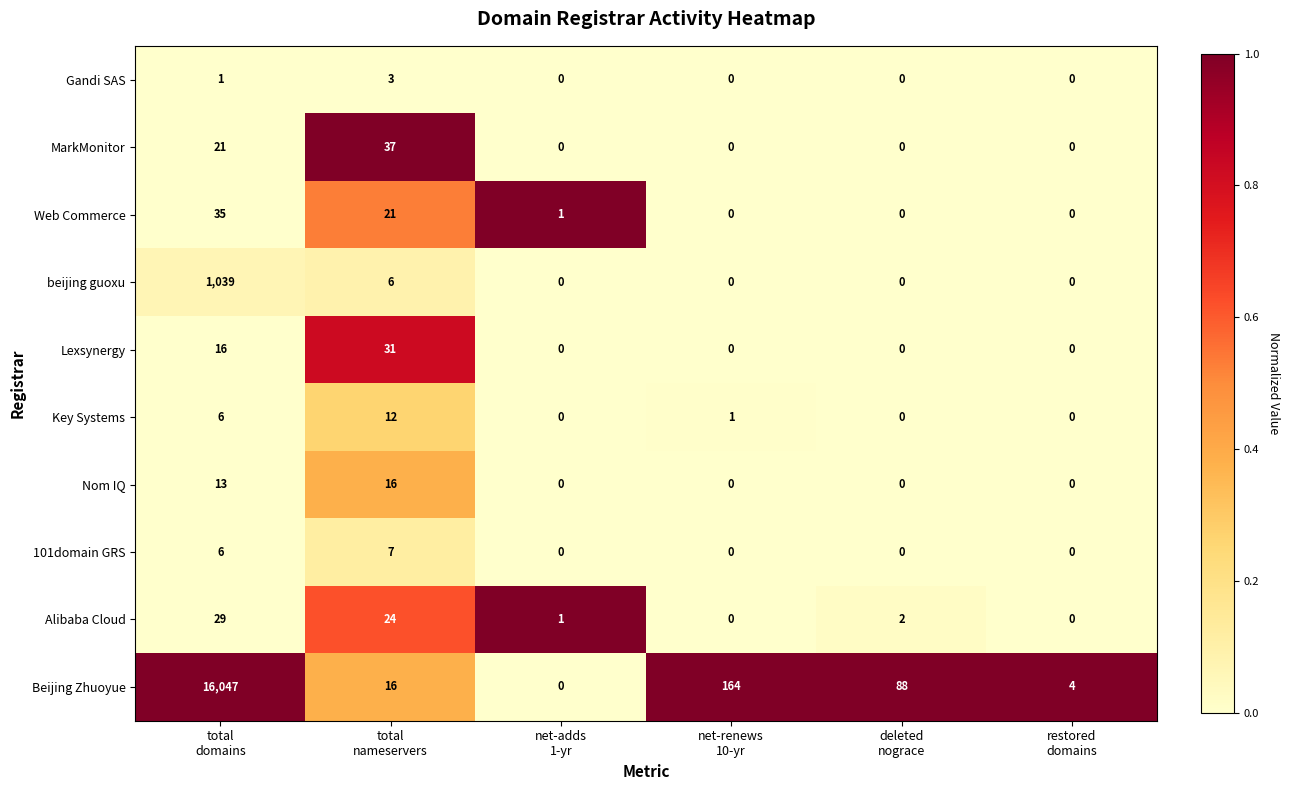

What is the difference between the second highest and second lowest values in the beijing guoxu series?

6